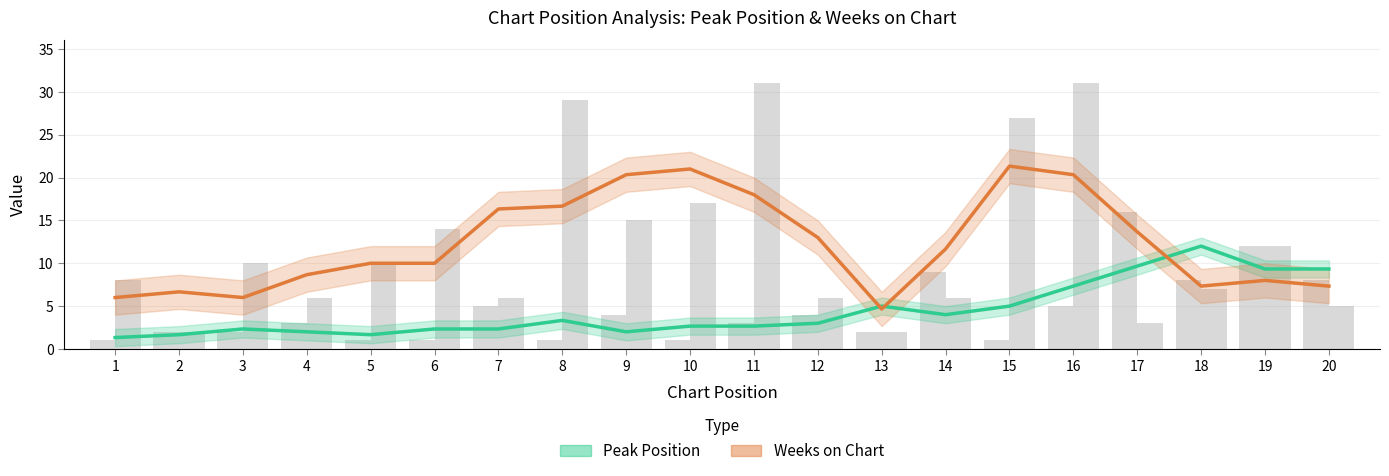

Where does the Peak Position series first go above 2?

3